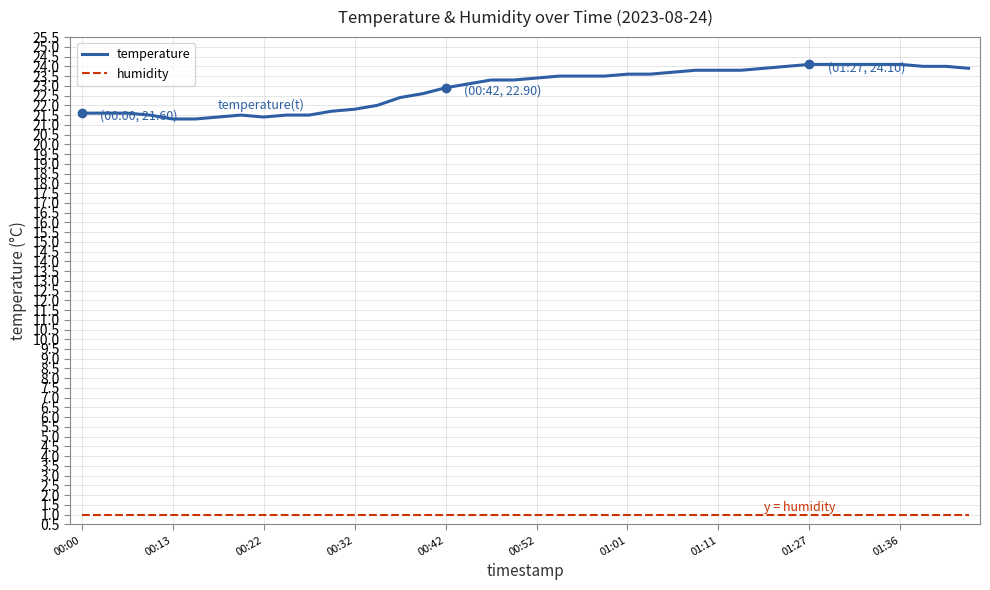

List the series in order of their peak value, lowest first.

humidity, temperature